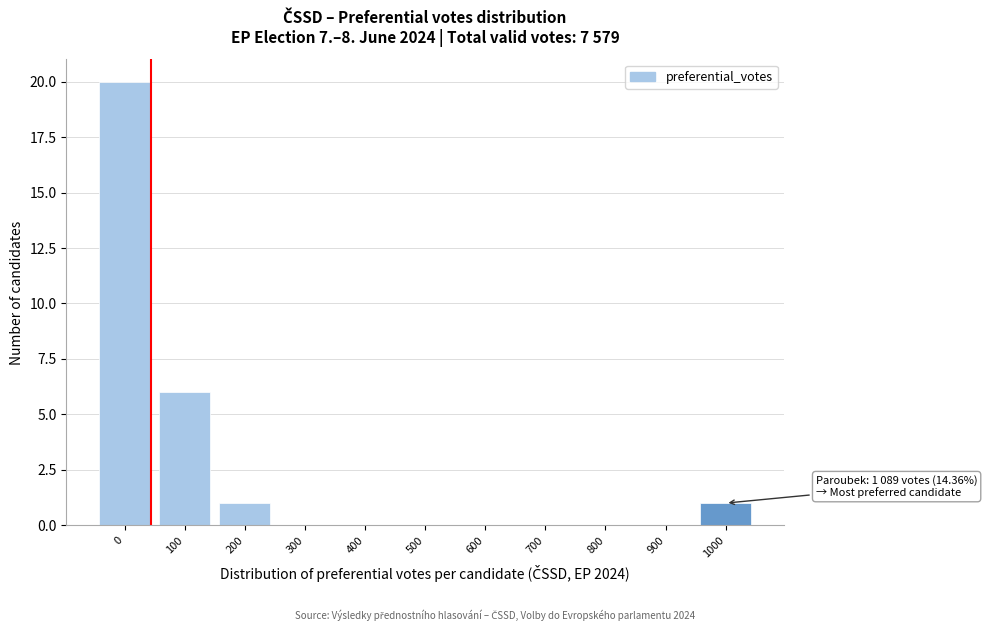

Reading left to right, list all the values displayed in this chart.

0=20	100=6	200=1	300=0	400=0	500=0	600=0	700=0	800=0	900=0	1000=1